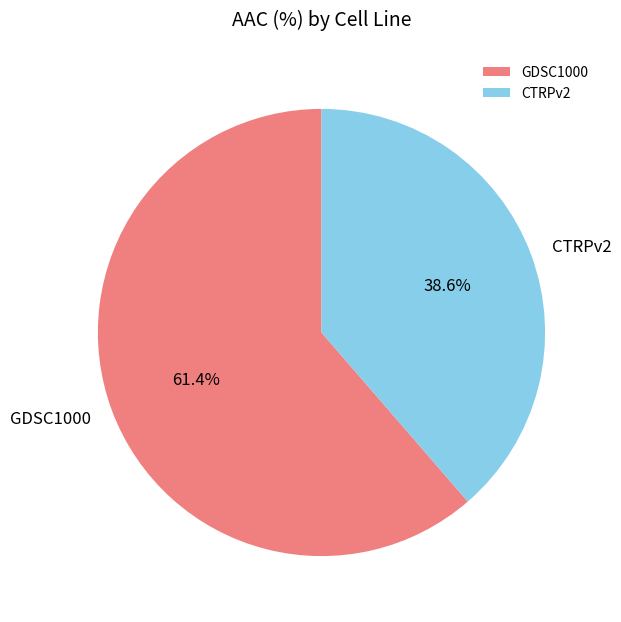

Which has a higher value, CTRPv2 or GDSC1000?

GDSC1000